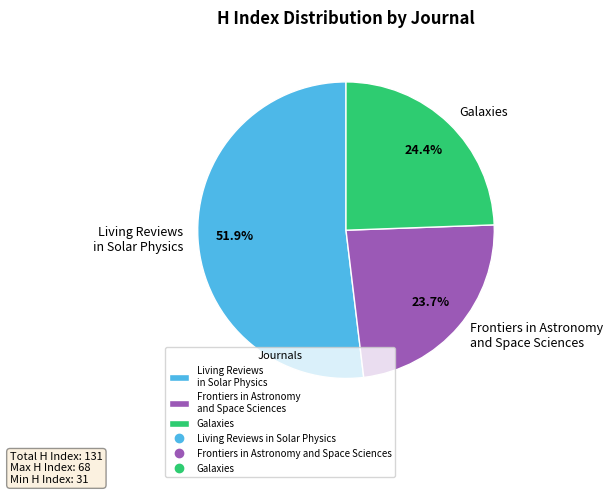

Does Living Reviews in Solar Physics represent more than half of the total?

Yes